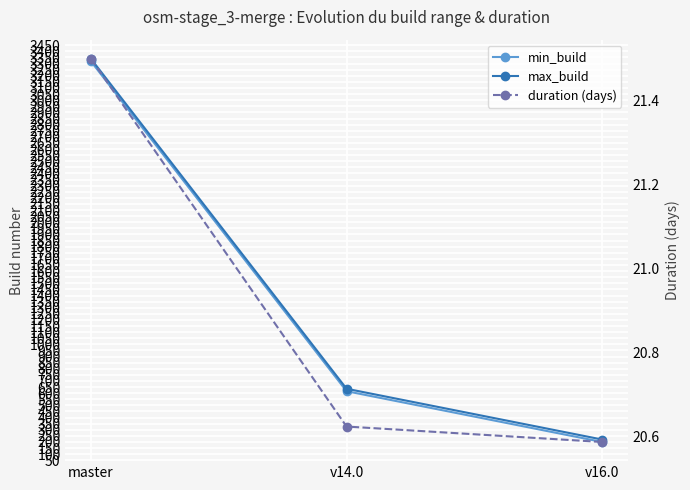

Reading left to right, extract all data points from this chart.

min_build: 3318.0	616.0	200.0
max_build: 3339.0	636.0	220.0
duration (days): 21.5	20.6	20.6